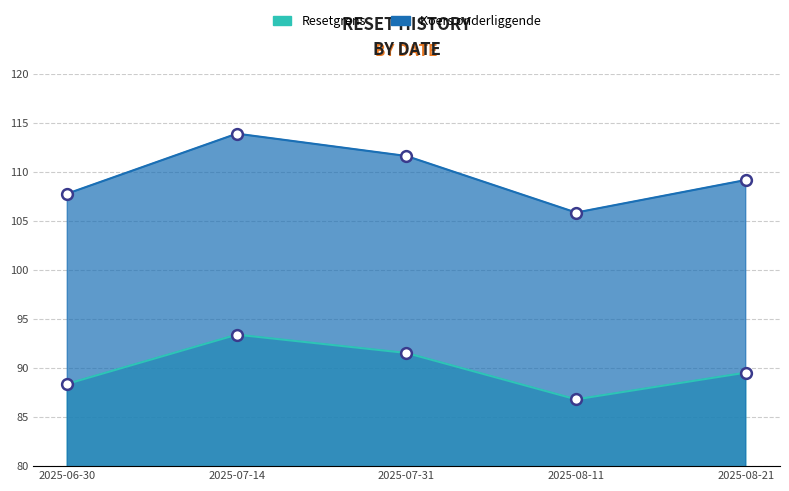

Which series reaches the minimum Y coordinate?

Resetgrens